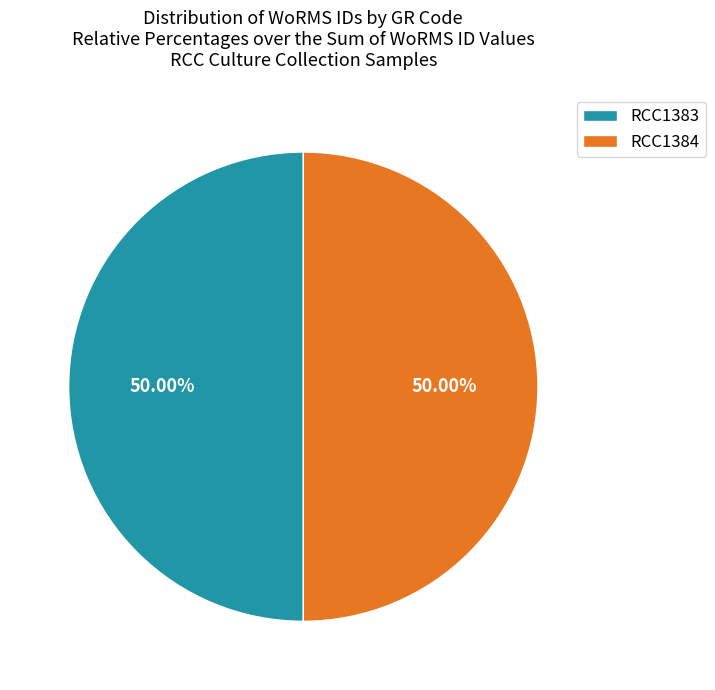

The RCC1383 slice represents 44% of the pie. True or false?

False